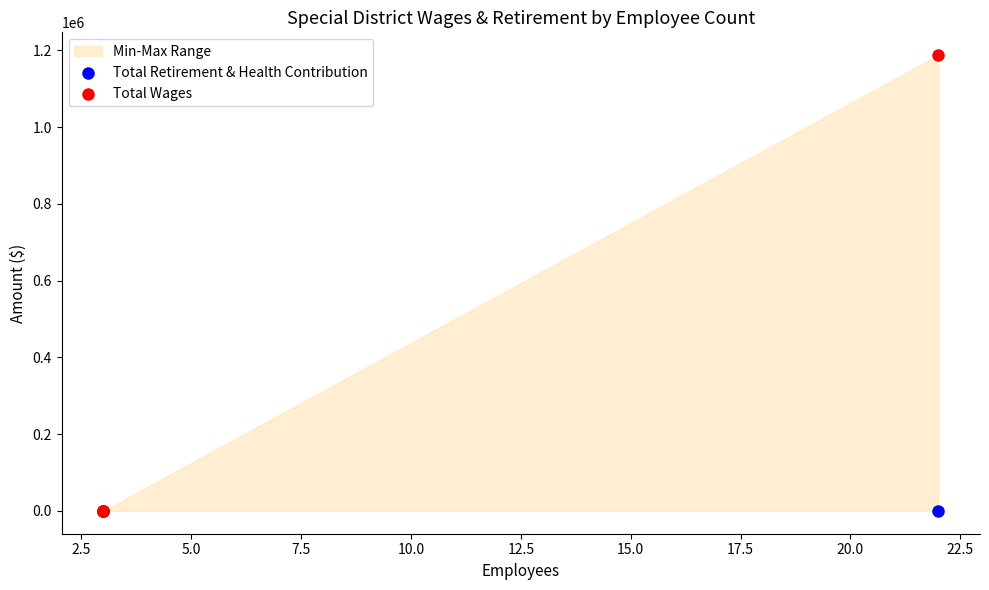

What are all the series names shown in the legend?

Total Retirement & Health Contribution, Total Wages